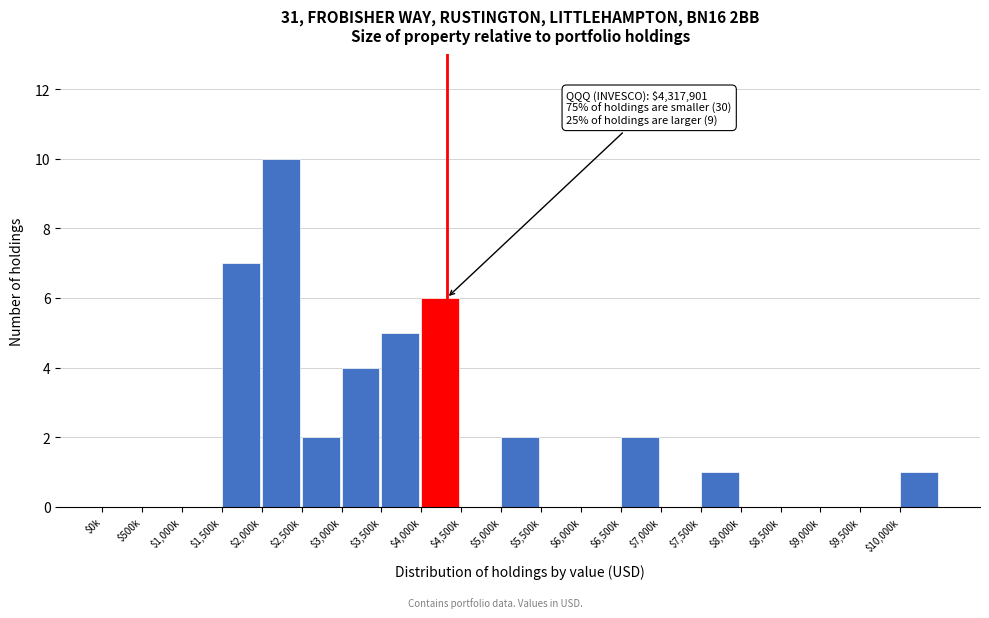

True or false: the data shows 0 at $500k.

True